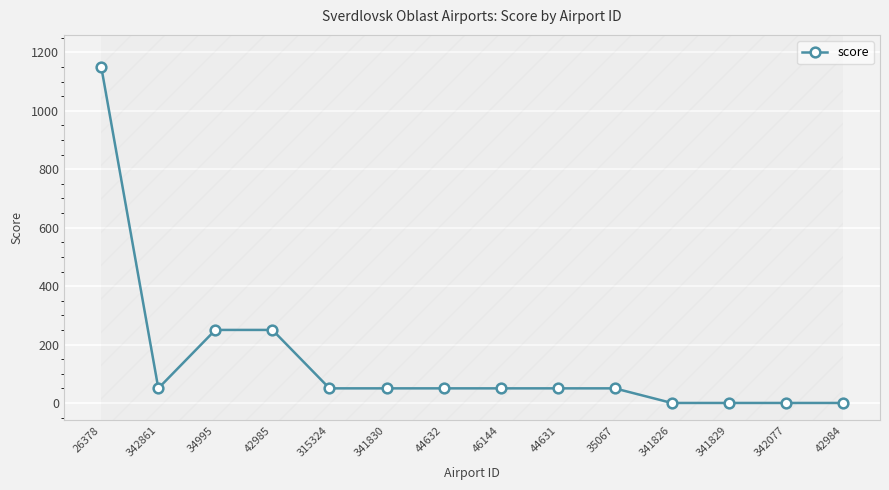

What is the label of the 14th point from the left?

42984